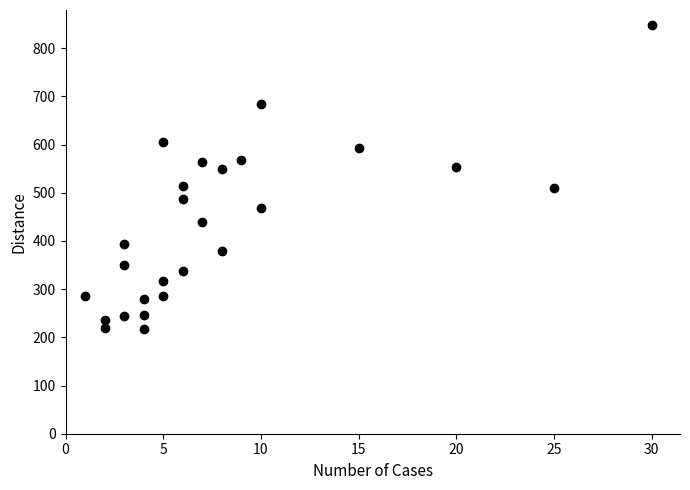

What is the range of Y values (max minus min)?

629.5